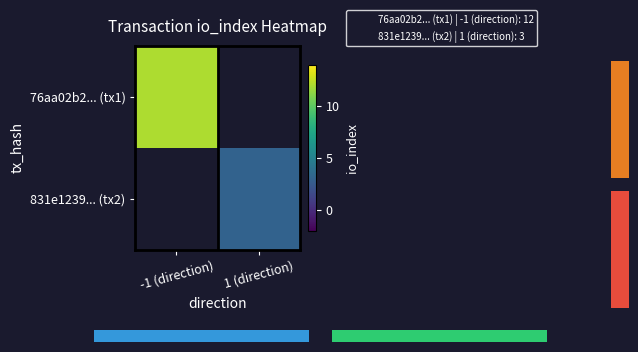

At how many categories does at least one series exceed 10?

1